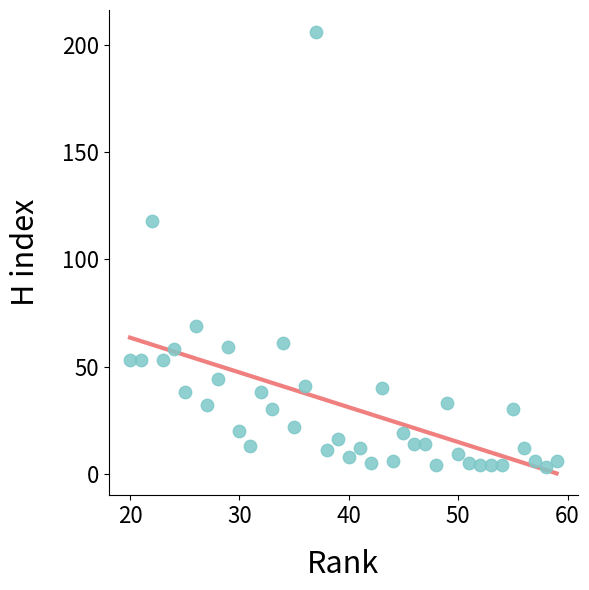

What Y value in the scatter plot is closest to 104?

118